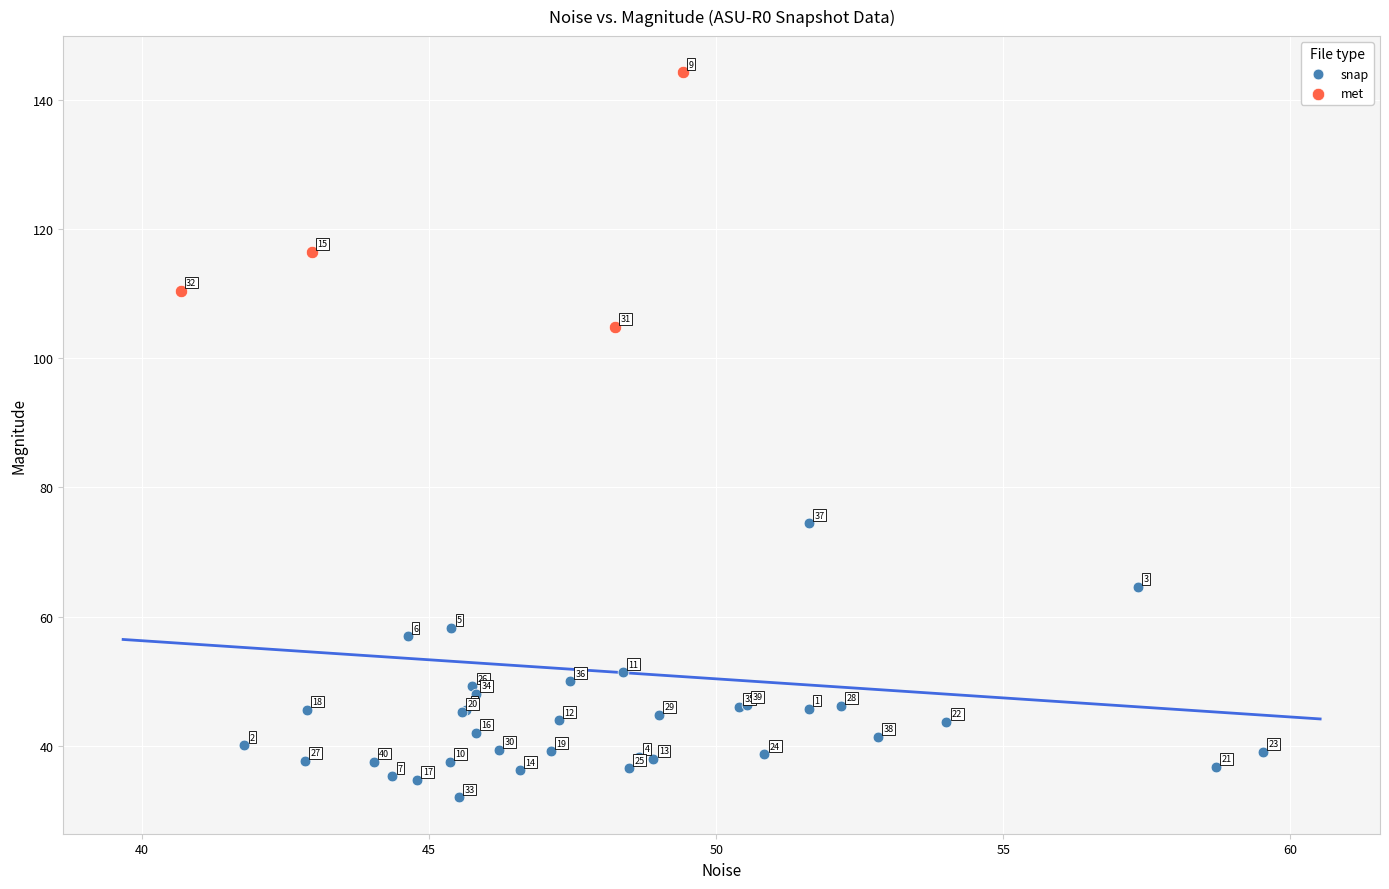

Which series reaches the maximum Y coordinate?

met